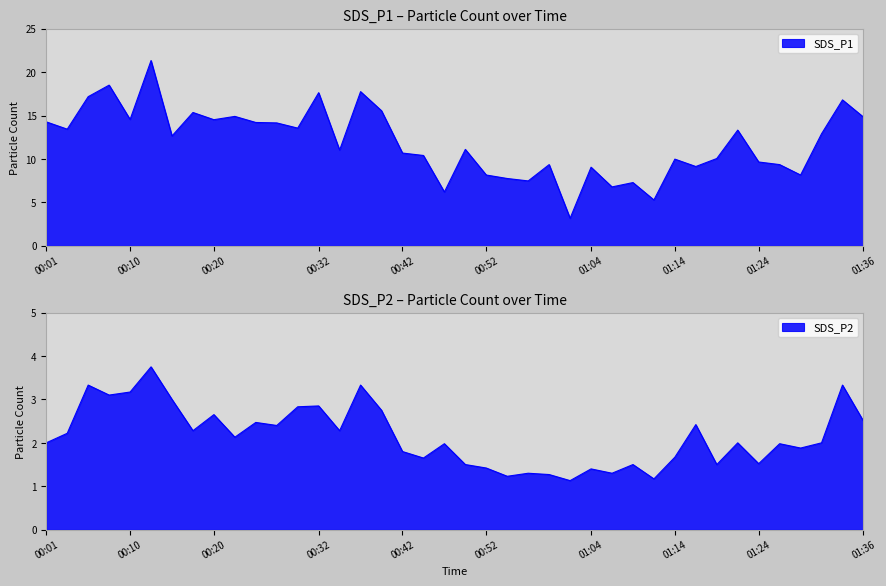

The value of SDS_P2 at 00:03 is 3.4. True or false?

False